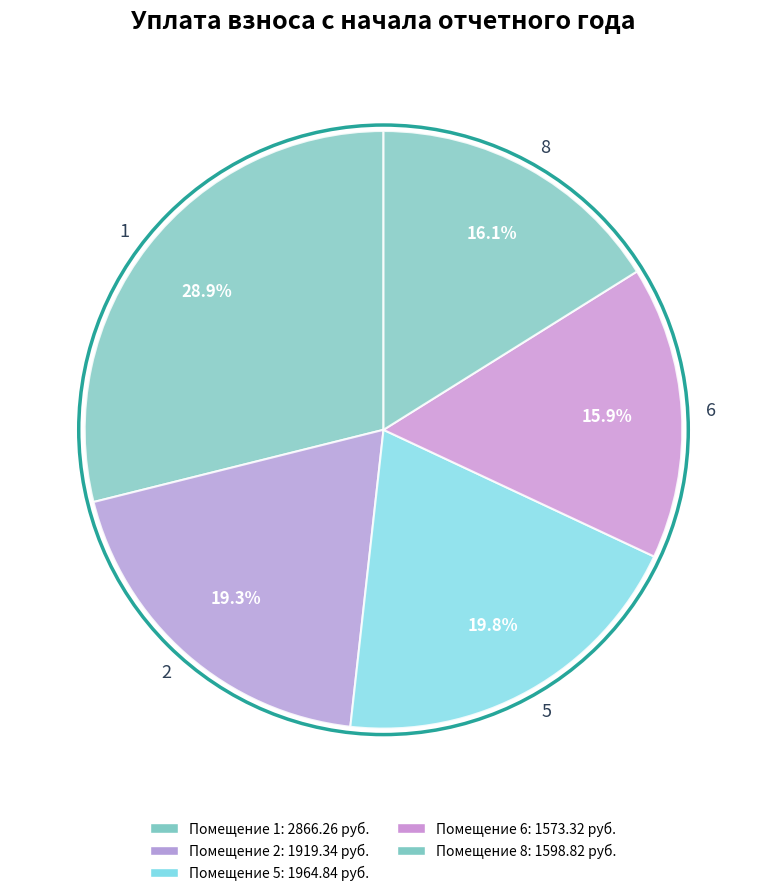

Does 8 account for over 50% of the chart?

No